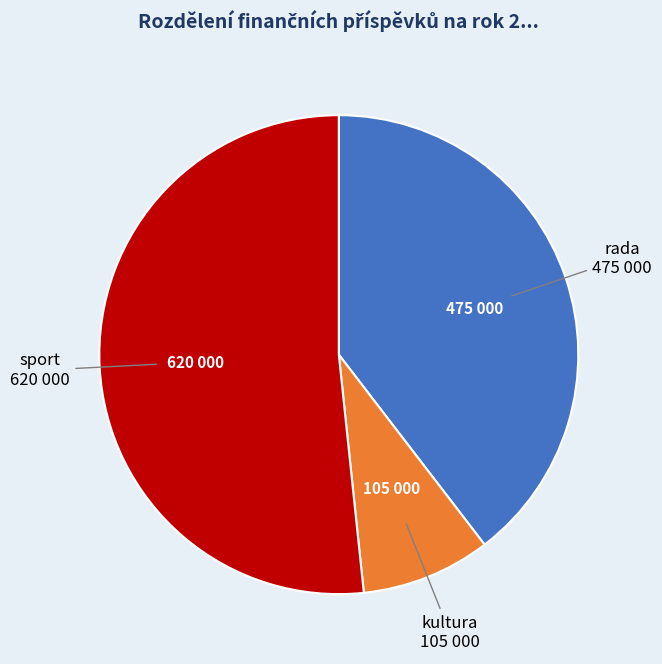

Which has a higher value, kultura or rada?

rada